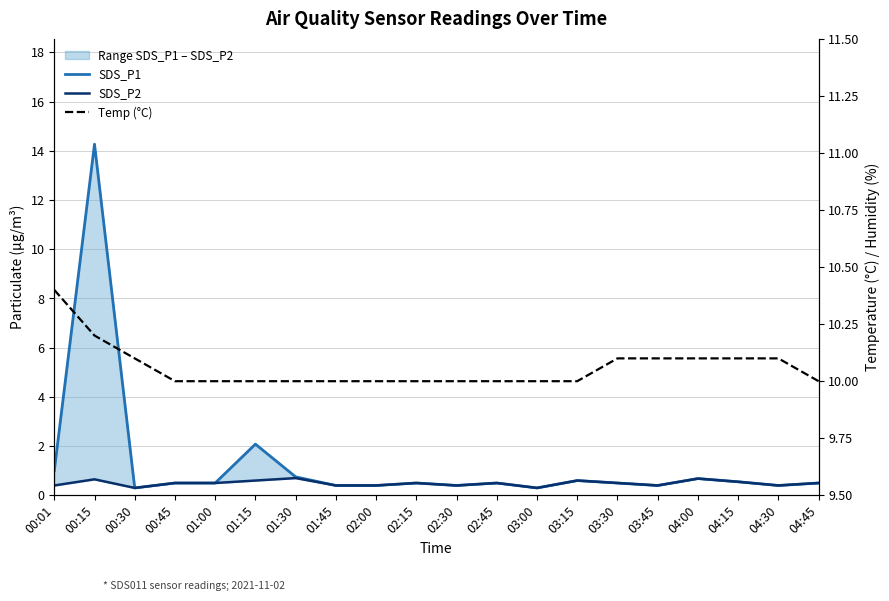

What is the sum of the SDS_P2 values at 00:15 and 01:00?

1.1